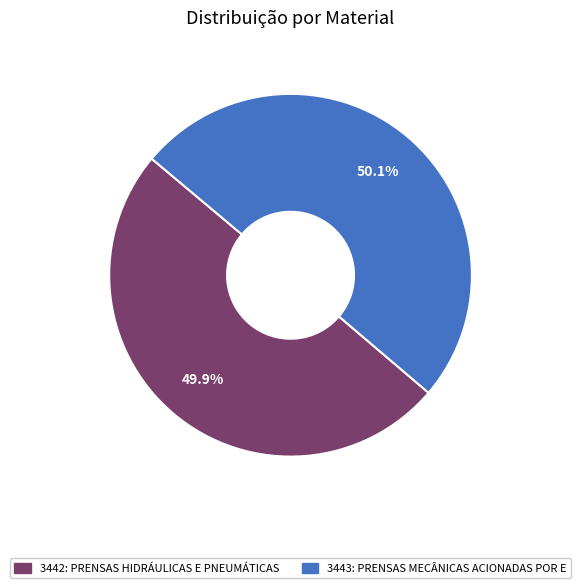

Does any single category account for the majority?

Yes